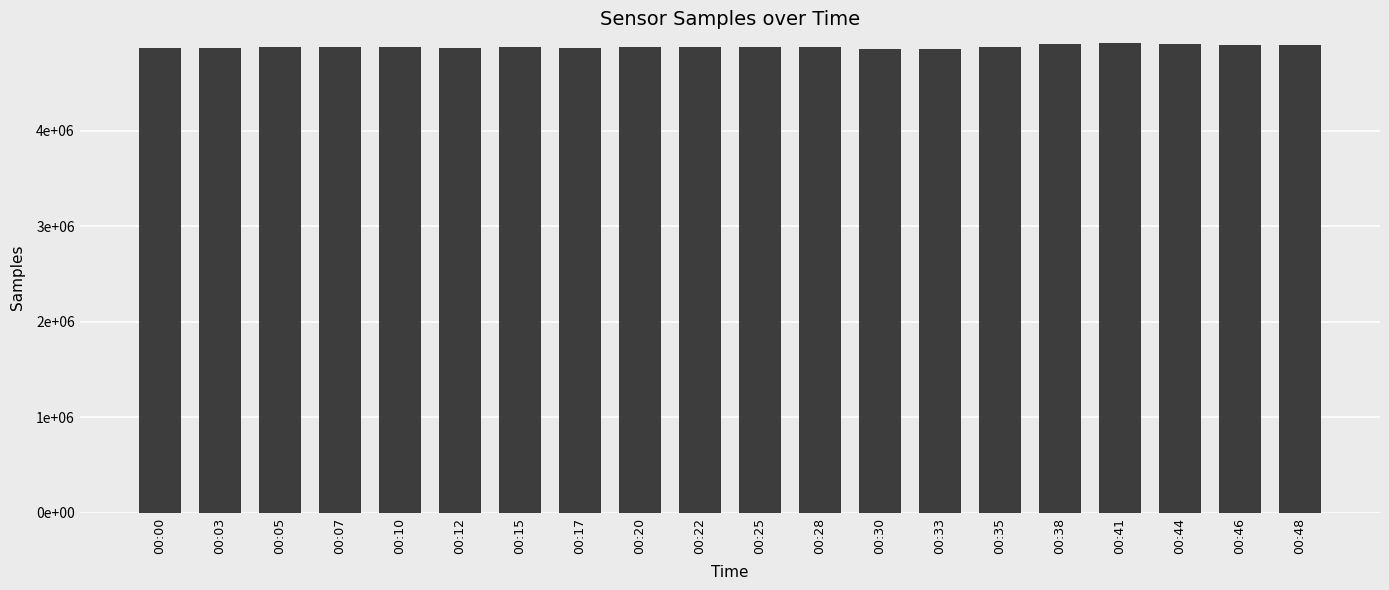

What is the approximate value at 00:17?

4861283